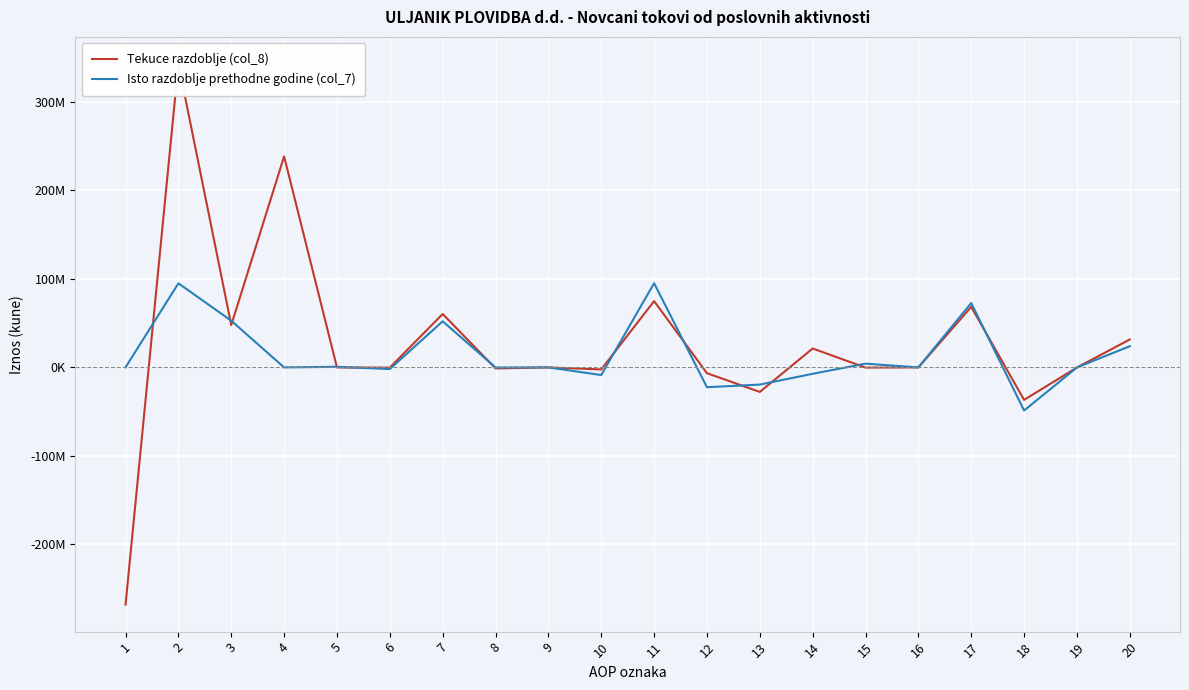

What are all the series names shown in the legend?

Tekuce razdoblje (col_8), Isto razdoblje prethodne godine (col_7)